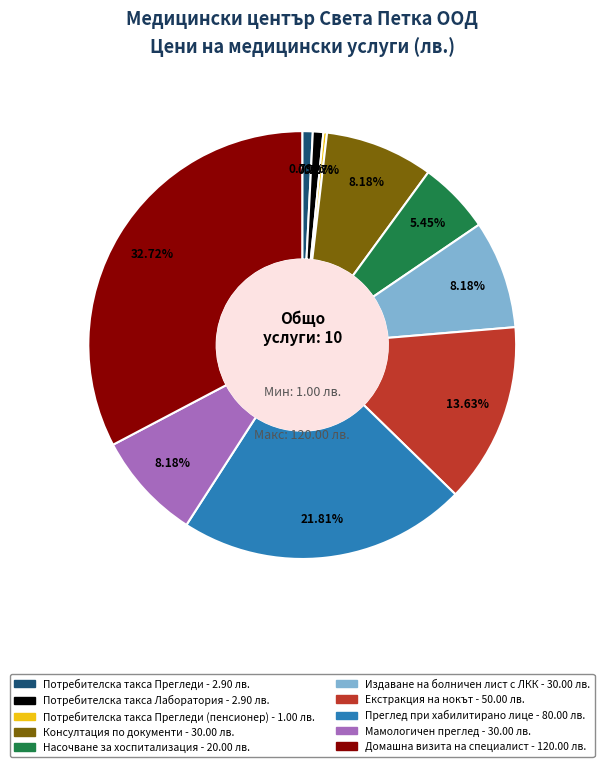

Is there a majority slice in this chart?

No